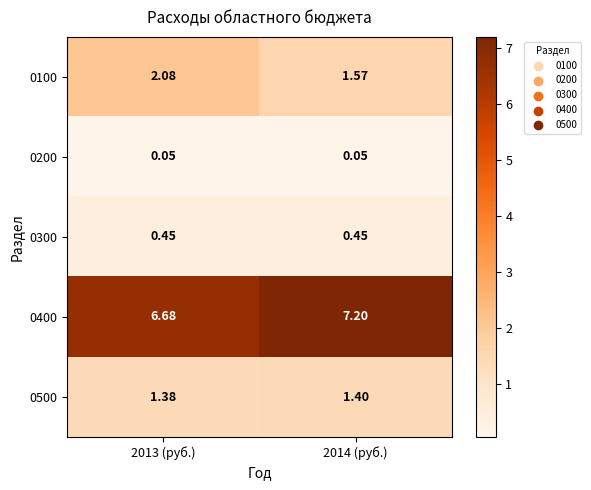

What is the greatest value displayed?

7.2